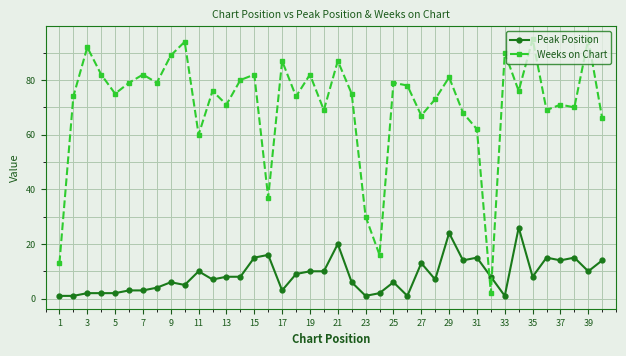

Which series has the largest total across all categories?

Weeks on Chart